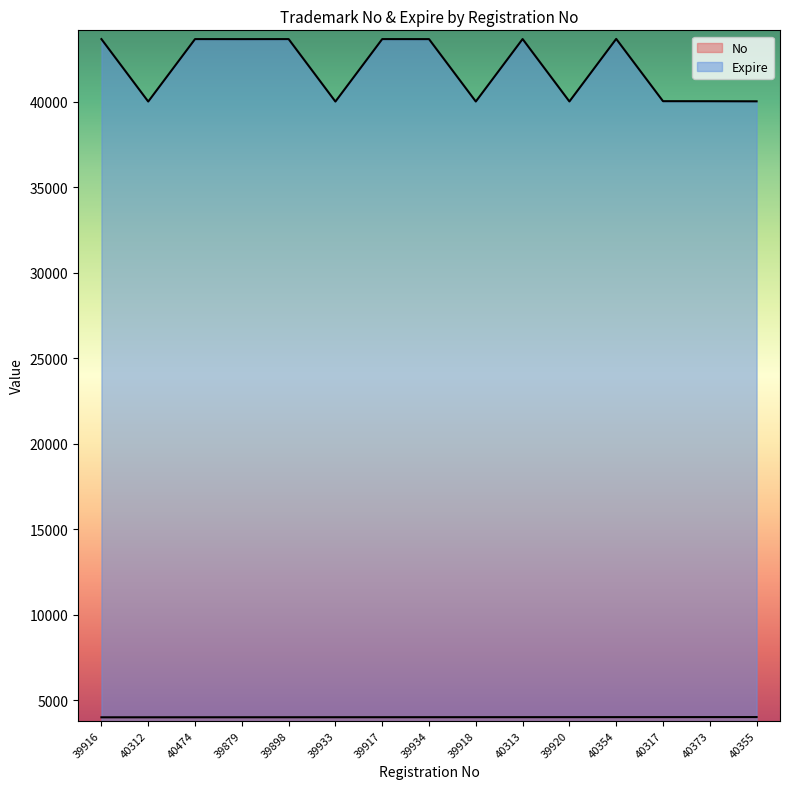

True or false: No and Expire cross at least once.

False